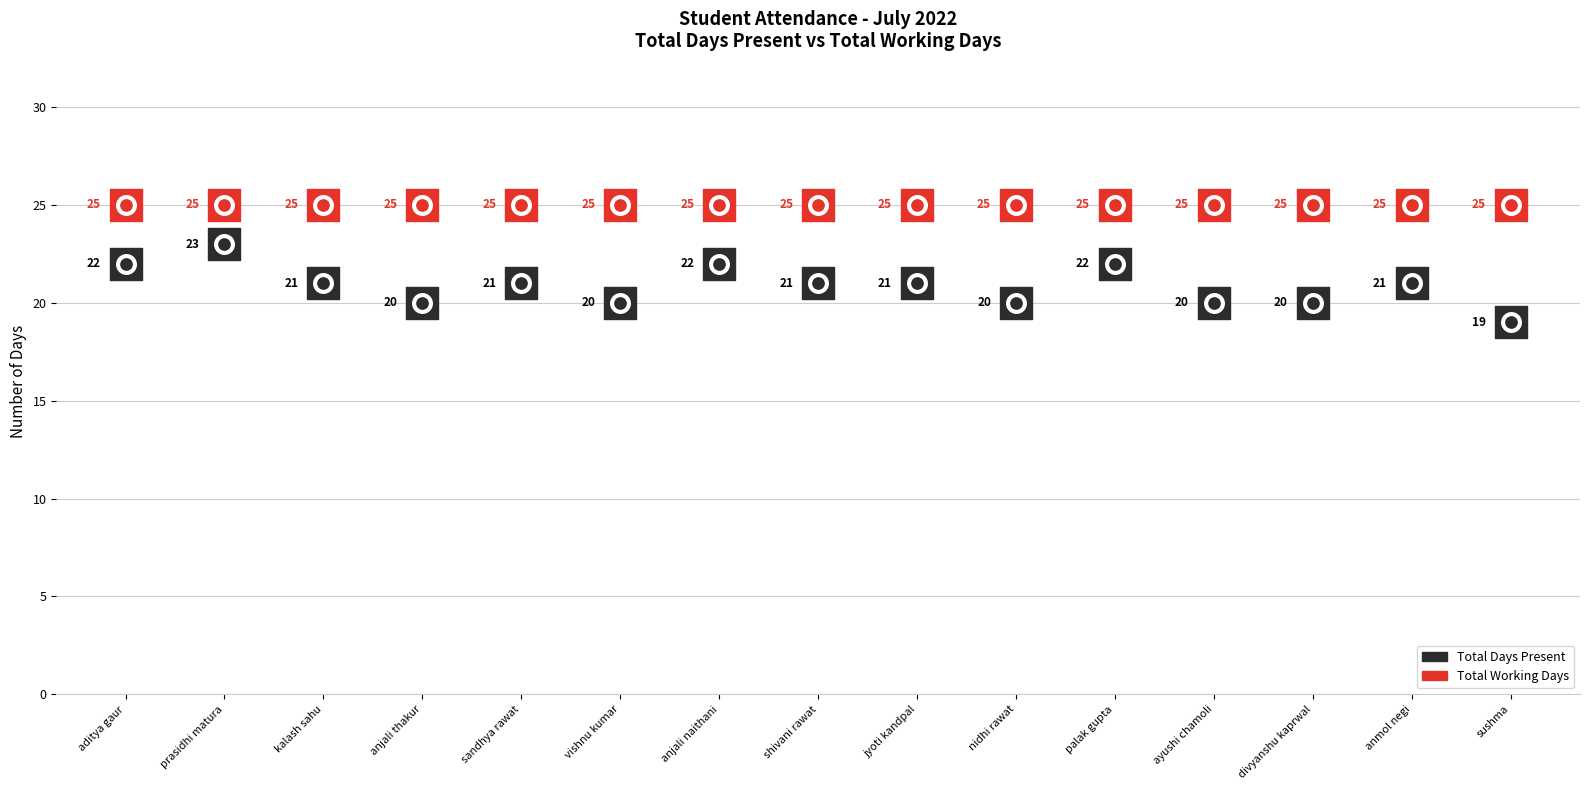

Which series contains the highest Y value?

Total Working Days